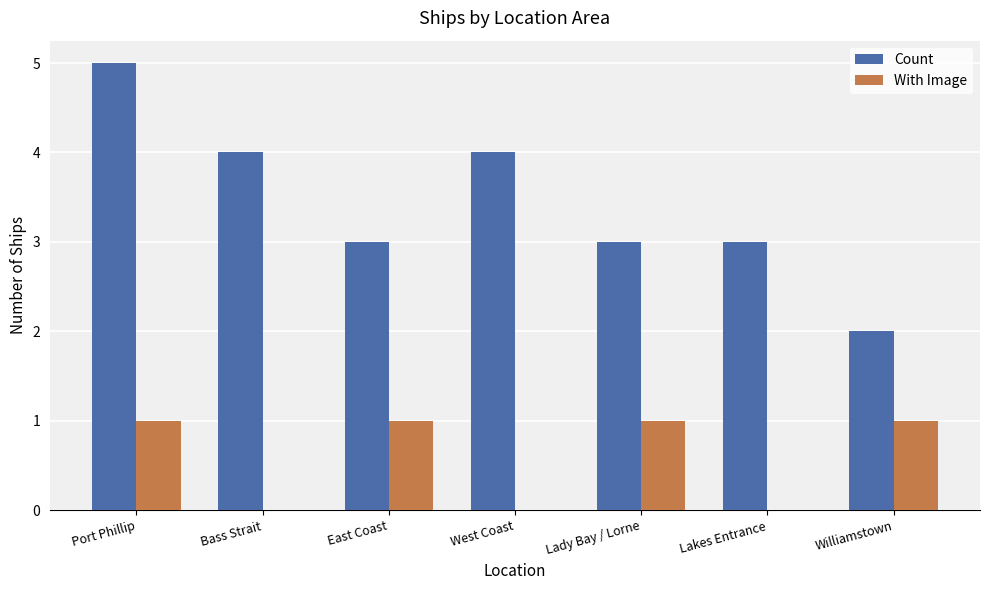

Is it true that Count equals 2 at Bass Strait?

False